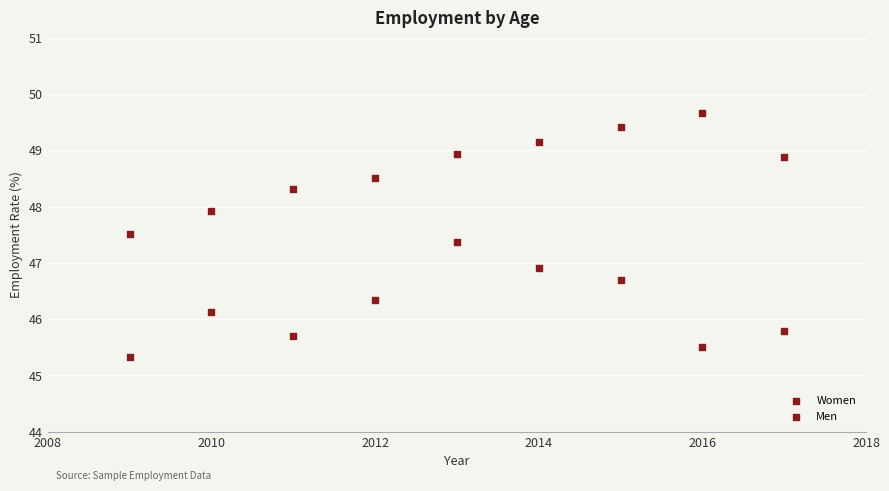

How many points are shown in the scatter plot?

18